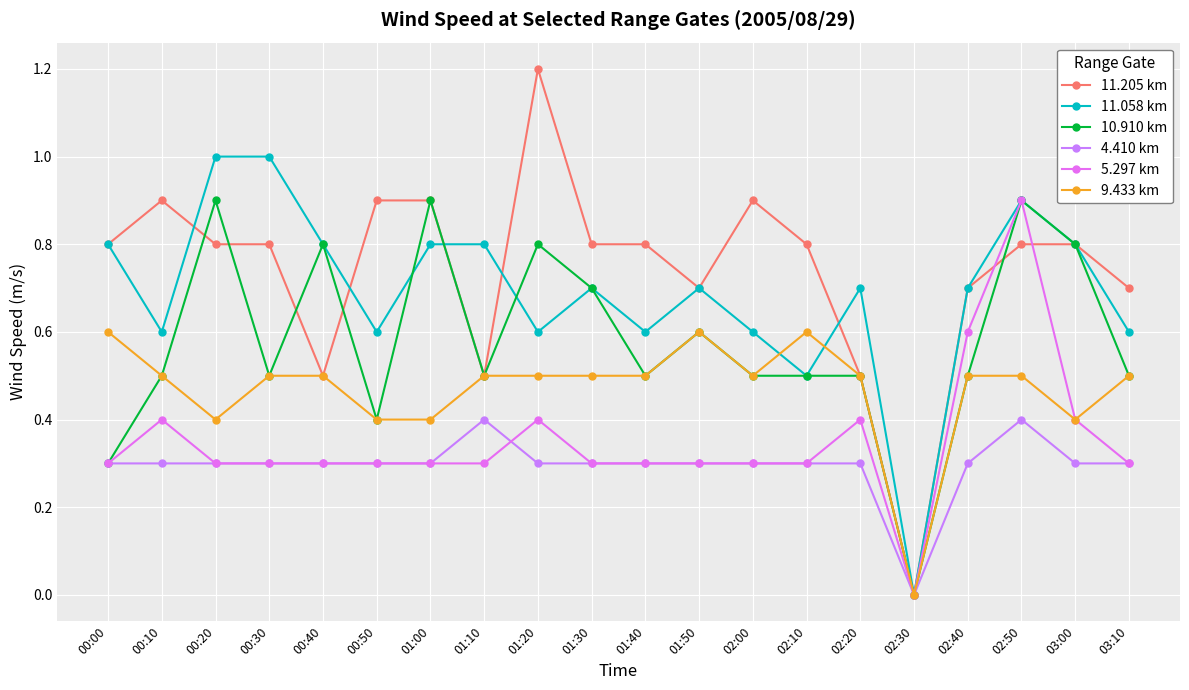

Between 00:00 and 00:10, which is larger?

00:10